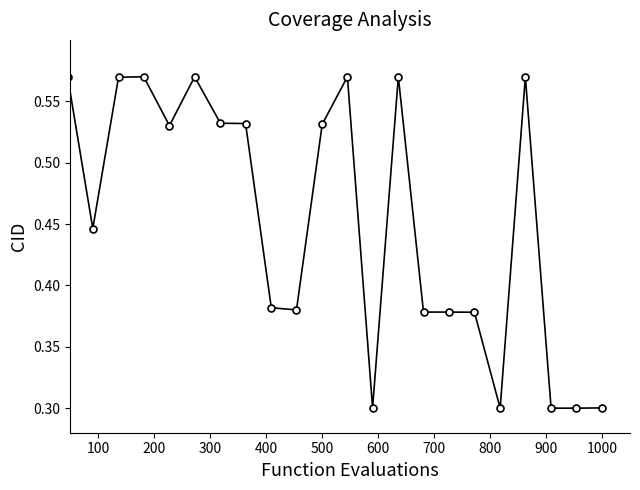

What is the difference between the second highest and second lowest values?

0.3